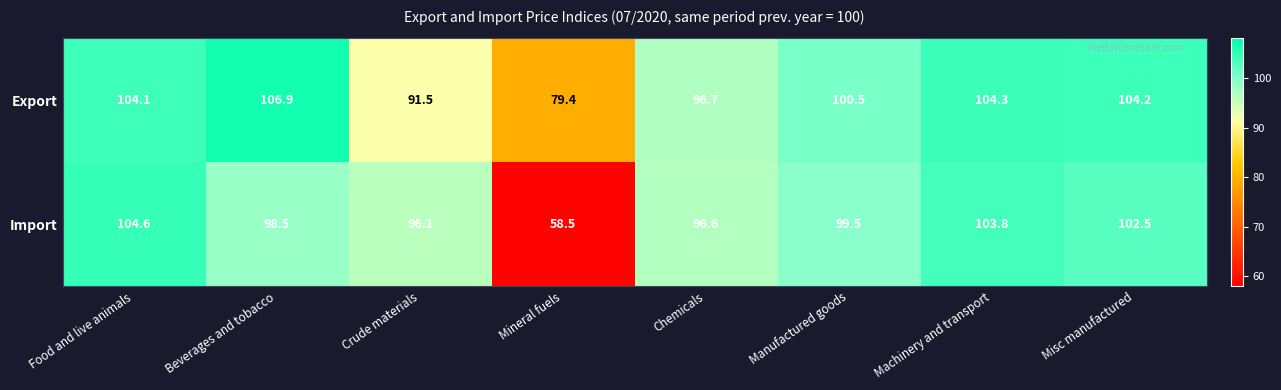

True or false: Export has a value of 163.0 at Manufactured goods.

False